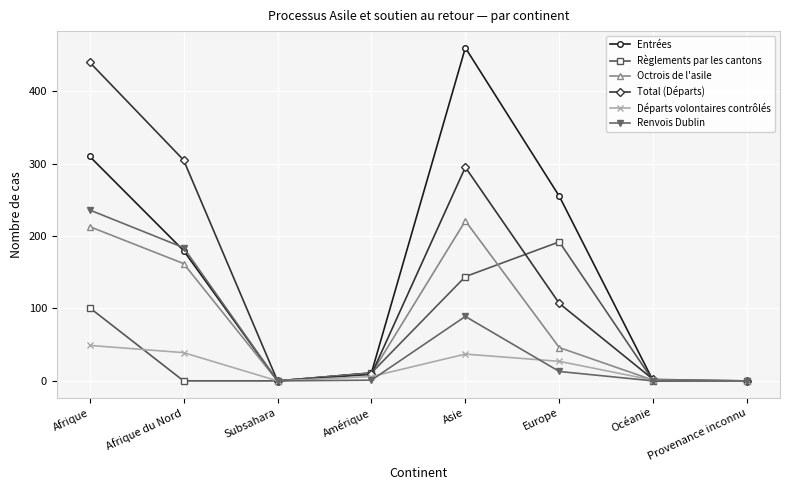

How many values in the Total (Départs) series are below 107?

4